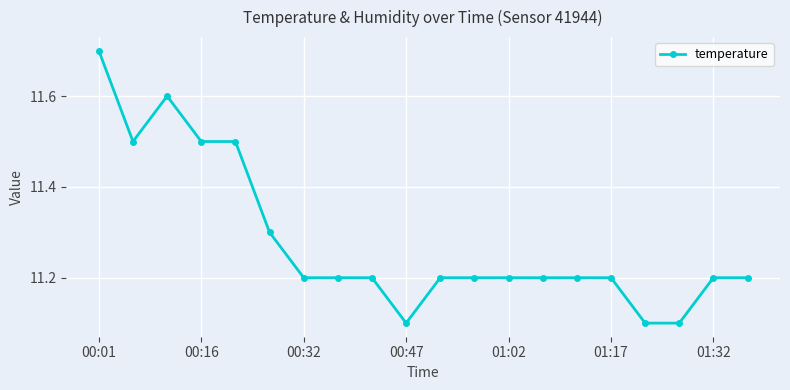

What is the value of the 10th point from the left?

11.1